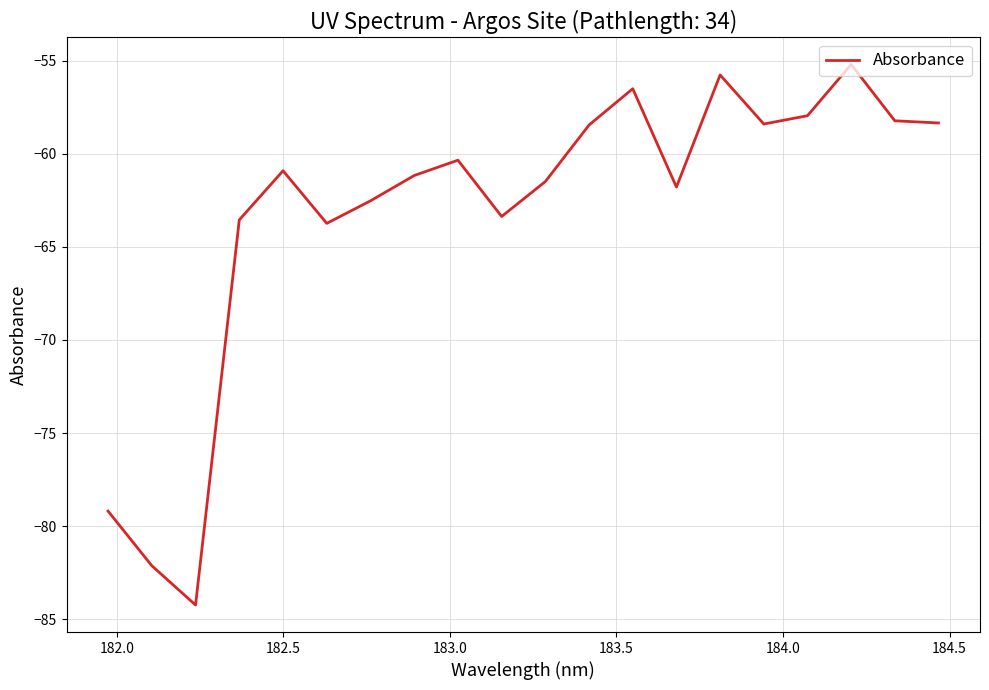

What is the difference between the maximum and minimum values?

29.0